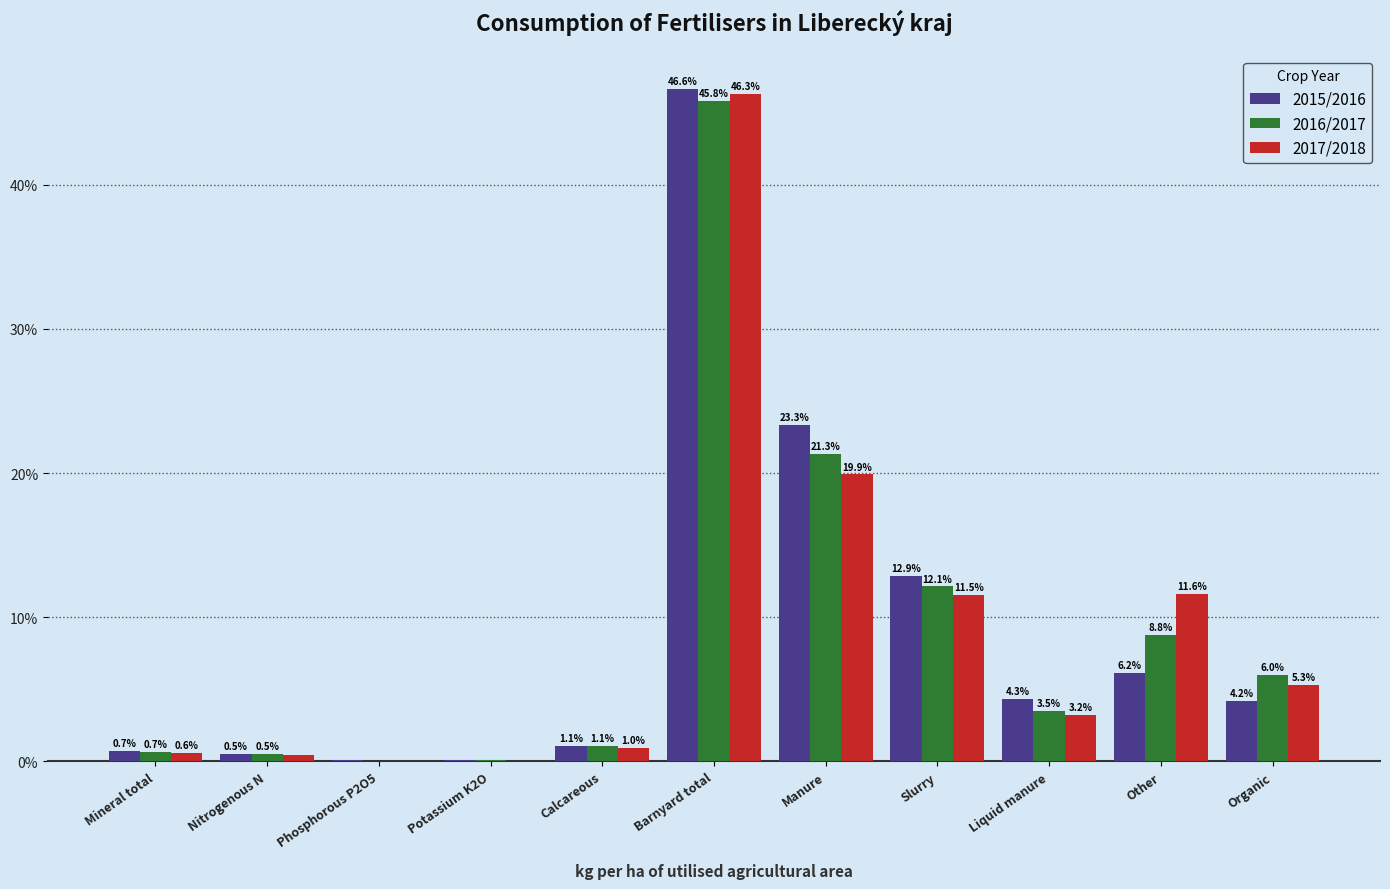

What is the sum of the 2017/2018 values at Slurry and Organic?

16.8